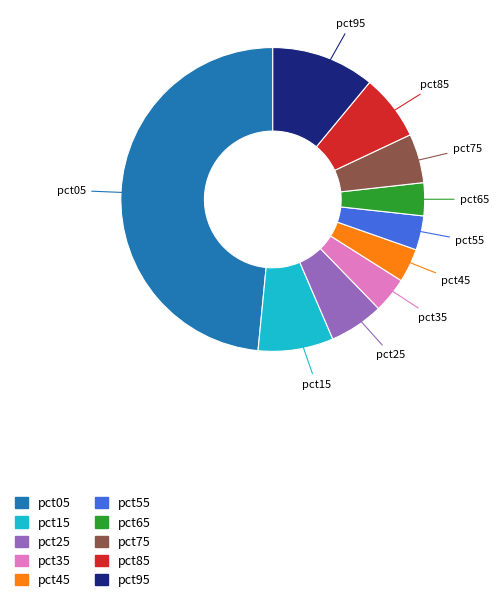

What is the largest slice in the pie chart?

pct05